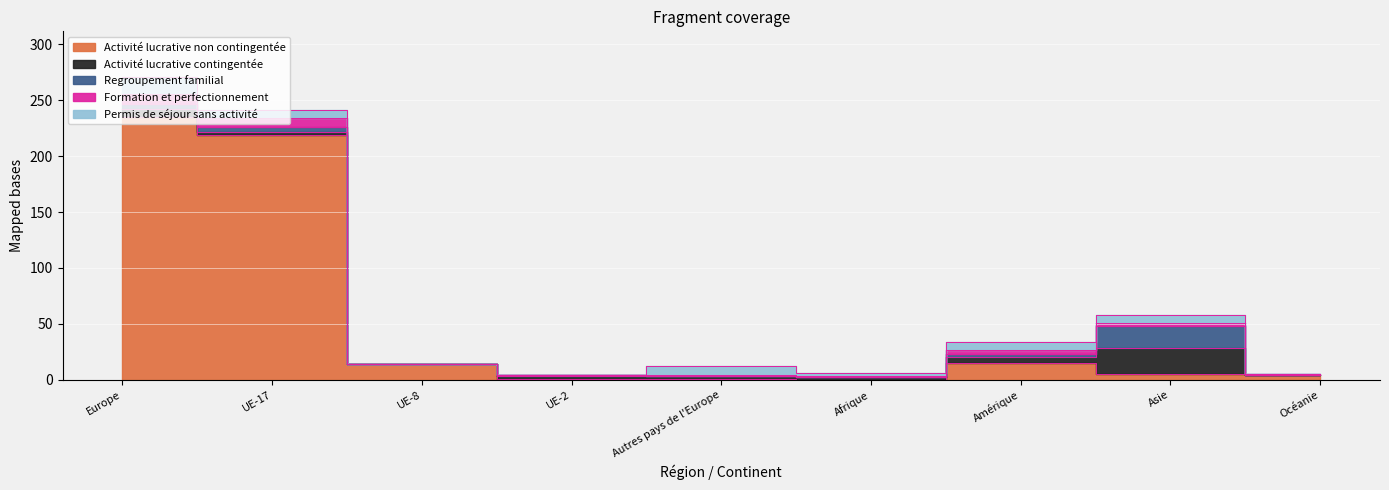

What is the difference between the Activité lucrative contingentée values at Amérique and UE-8?

5